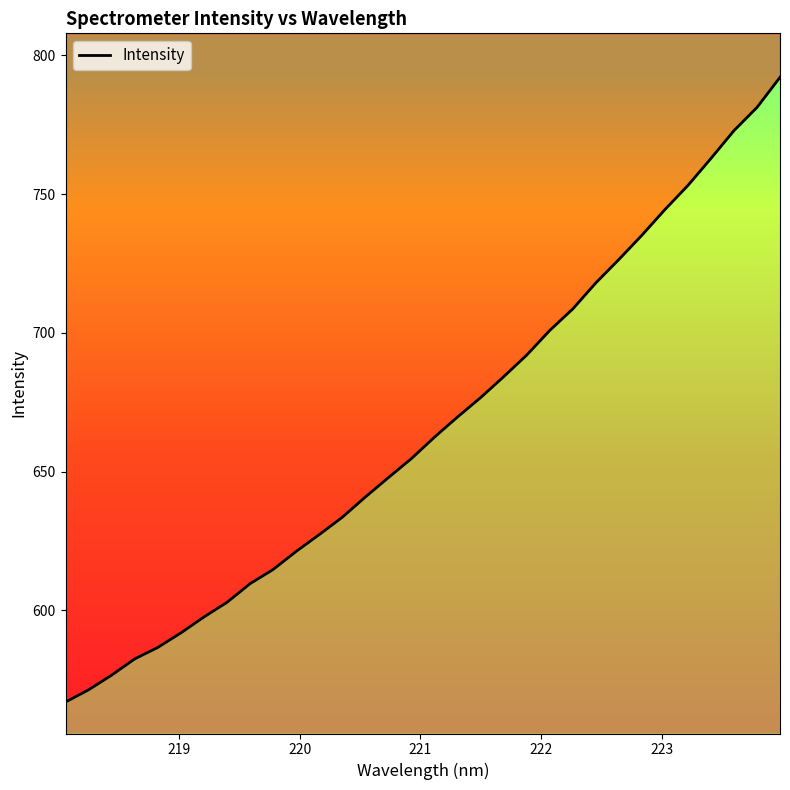

True or false: there are more than 2 points higher than both neighbors.

False